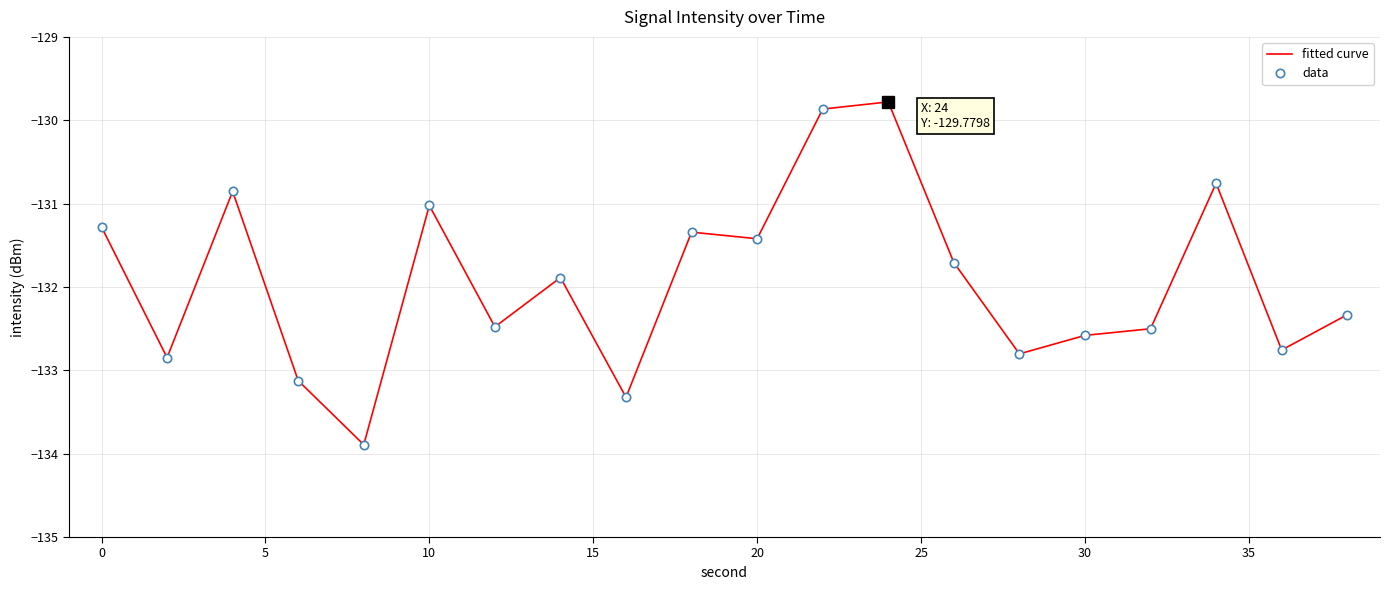

Reading right to left, transcribe all the data shown in this chart.

fitted curve: -132.3	-132.8	-130.8	-132.5	-132.6	-132.8	-131.7	-129.8	-129.9	-131.4	-131.3	-133.3	-131.9	-132.5	-131.0	-133.9	-133.1	-130.9	-132.8	-131.3
data: -132.3	-132.8	-130.8	-132.5	-132.6	-132.8	-131.7	-129.8	-129.9	-131.4	-131.3	-133.3	-131.9	-132.5	-131.0	-133.9	-133.1	-130.9	-132.8	-131.3